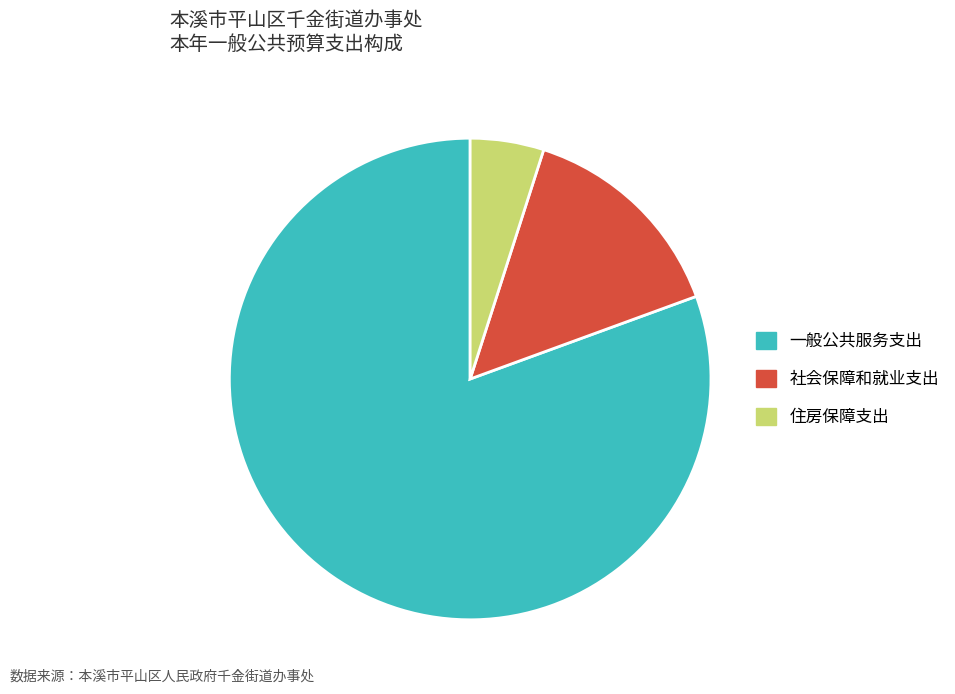

Combined, do 一般公共服务支出 and 住房保障支出 account for over 50%?

Yes